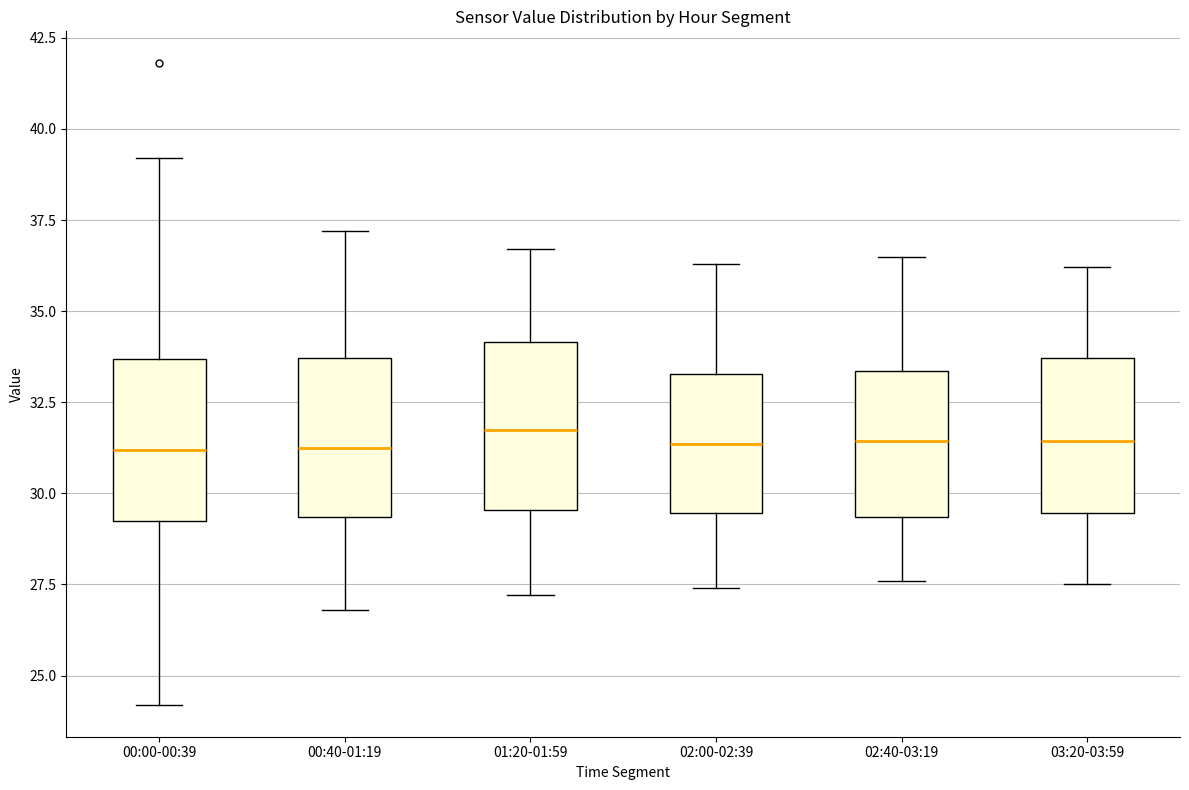

Reading left to right, transcribe this box plot: for each box, give where its median line is, the range the box spans, and where its two whiskers end, as read against the y-axis. The values are not printed on the chart, so give them approximately, as read against the axis.

00:00-00:39: median 31.0, box 29.5 to 33.5, whiskers 24.0 to 39.0
00:40-01:19: median 31.5, box 29.5 to 33.5, whiskers 27.0 to 37.0
01:20-01:59: median 32.0, box 29.5 to 34.0, whiskers 27.0 to 36.5
02:00-02:39: median 31.5, box 29.5 to 33.5, whiskers 27.5 to 36.5
02:40-03:19: median 31.5, box 29.5 to 33.5, whiskers 27.5 to 36.5
03:20-03:59: median 31.5, box 29.5 to 33.5, whiskers 27.5 to 36.0